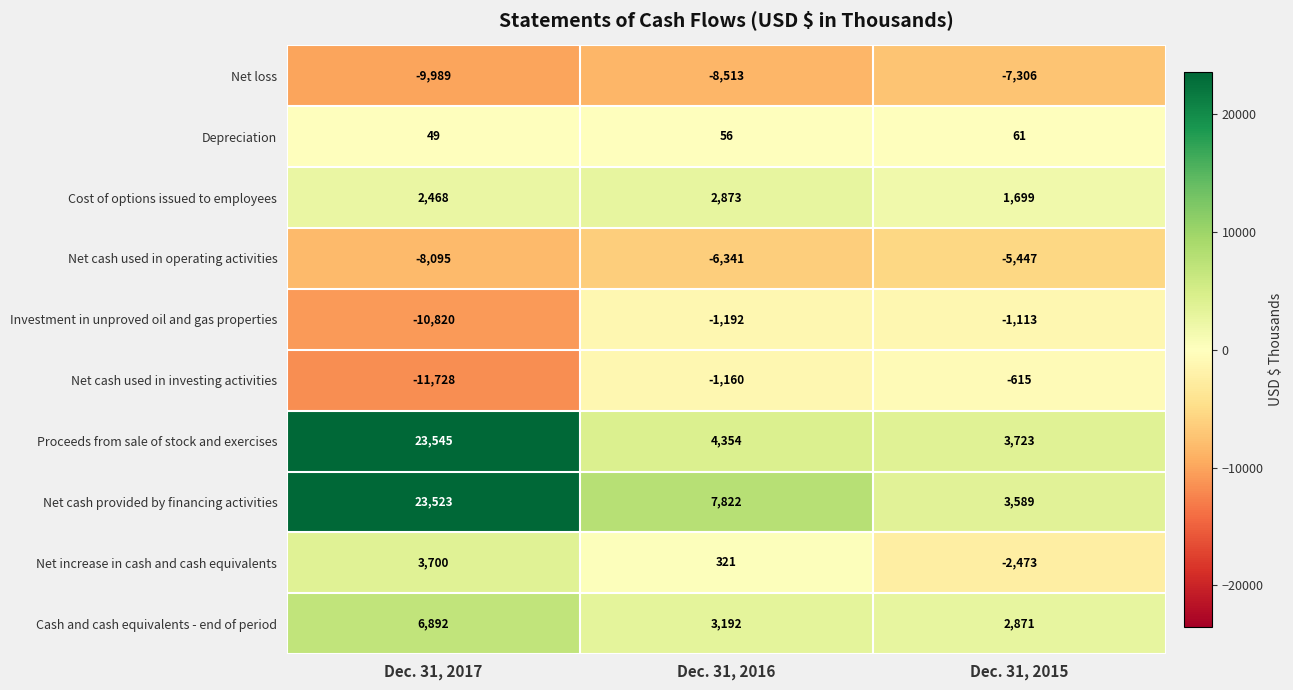

At which label does Cost of options issued to employees reach its minimum?

Dec. 31, 2015